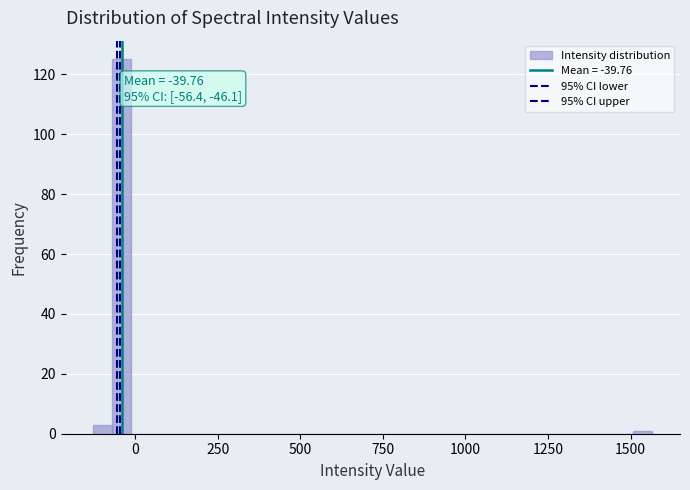

Read against the x-axis, roughly where is the centre of the tallest bar?

-50